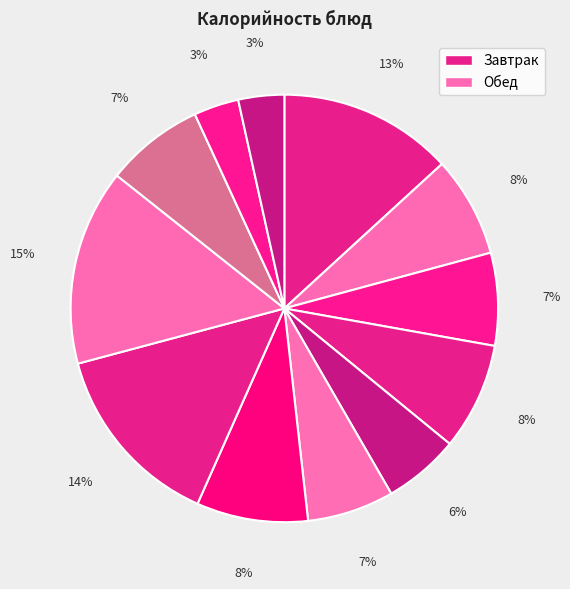

How many segments does this pie chart have?

12